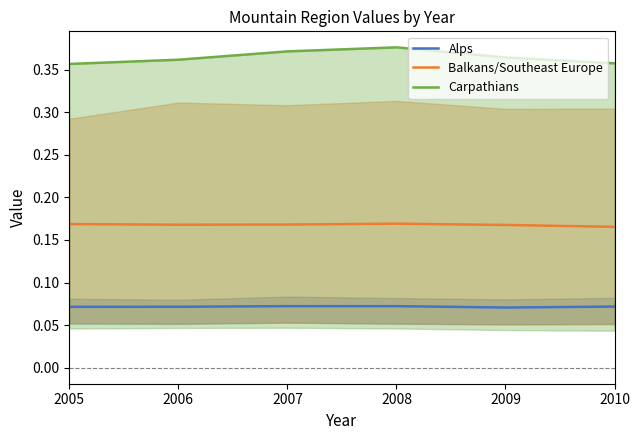

Reading left to right, transcribe all the data shown in this chart.

Alps: 2005=0.1	2006=0.1	2007=0.1	2008=0.1	2009=0.1	2010=0.1
Balkans/Southeast Europe: 2005=0.2	2006=0.2	2007=0.2	2008=0.2	2009=0.2	2010=0.2
Carpathians: 2005=0.4	2006=0.4	2007=0.4	2008=0.4	2009=0.4	2010=0.4